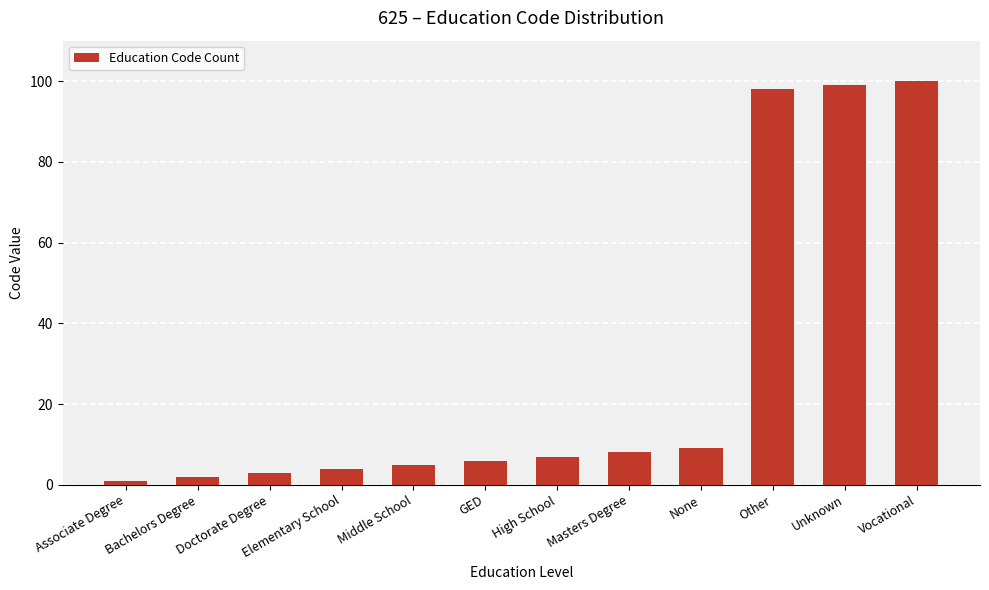

Where is the data nearest to the value 50?

None